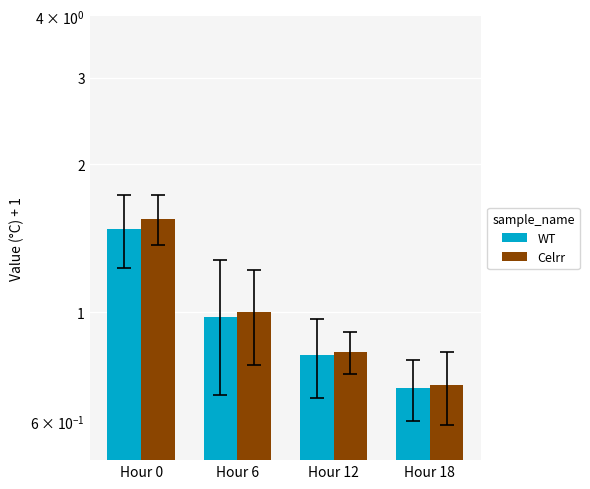

The value of WT at Hour 18 is 0.7. True or false?

True